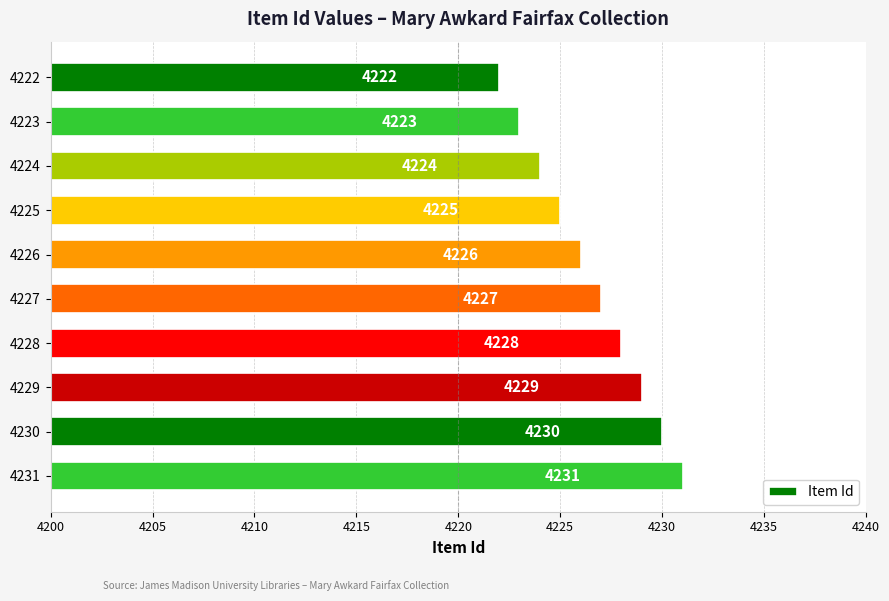

What is the difference between the values at 4225 and 4231?

6